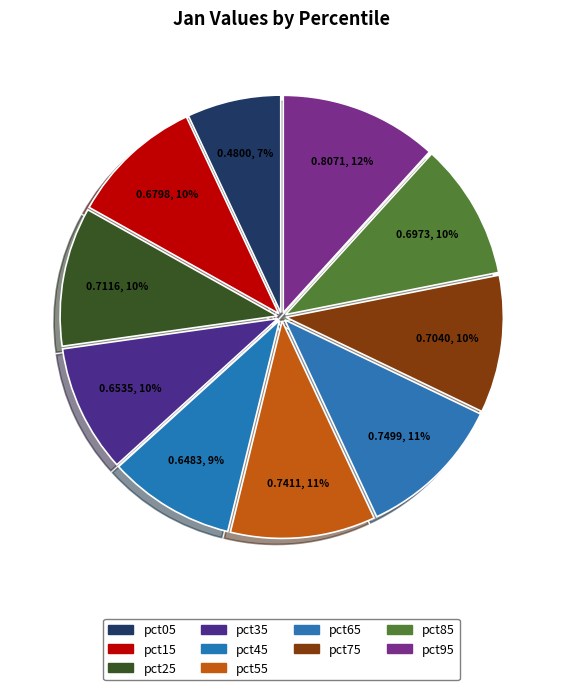

To the nearest percent, what is the difference between the pct75 and pct95 slice percentages?

2%